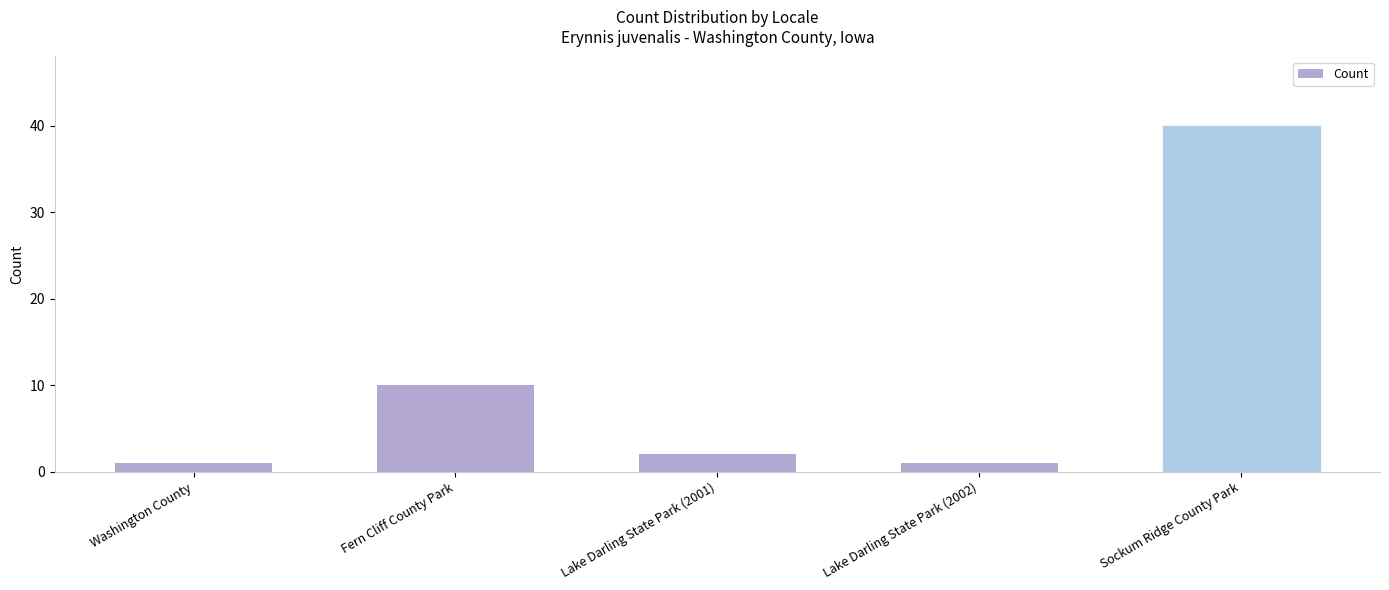

What is the difference between the maximum and minimum values?

39